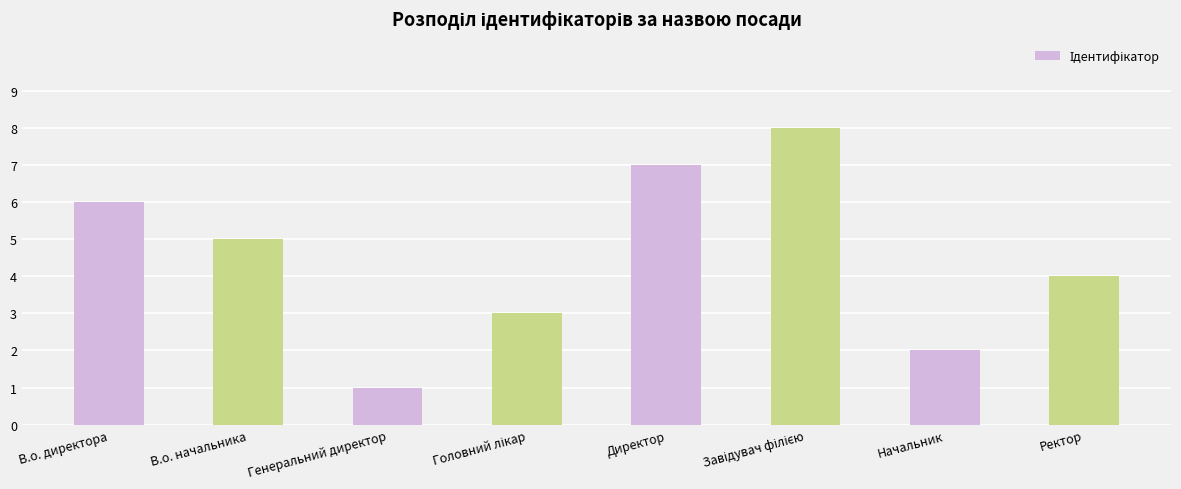

What is the difference between the maximum and minimum values?

7